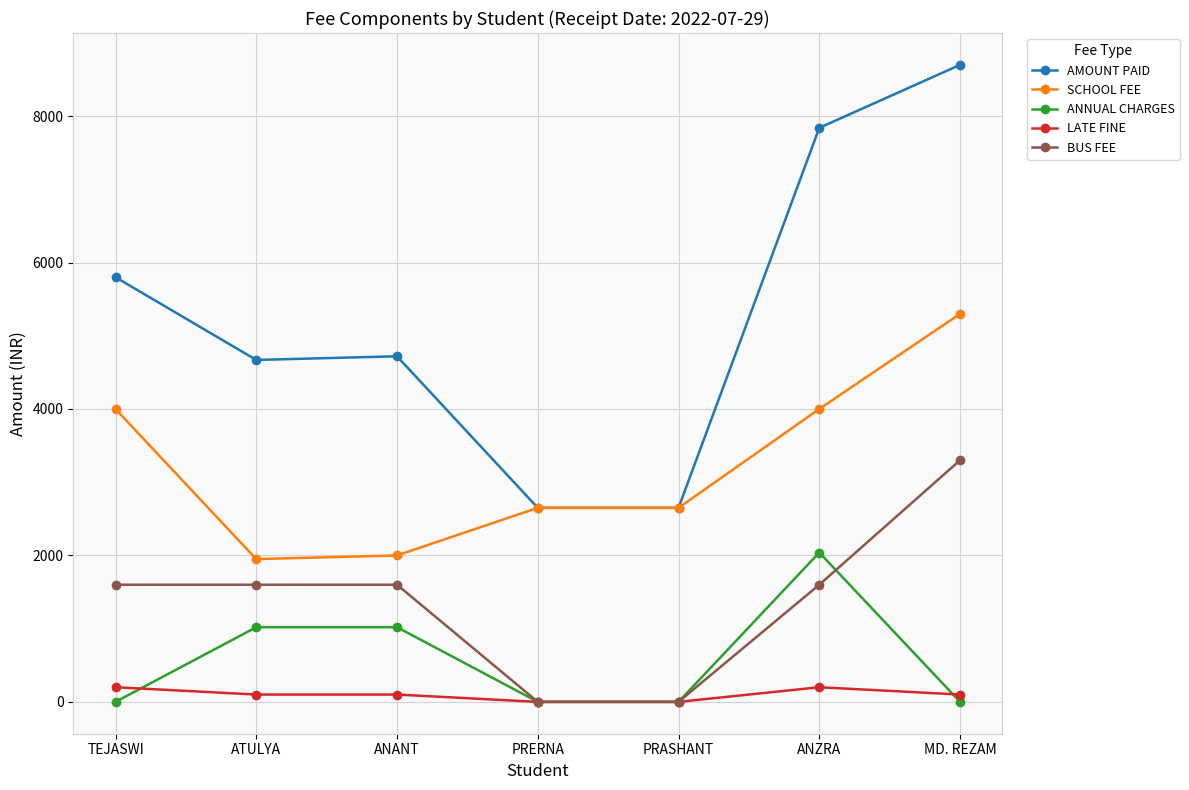

Count the BUS FEE values in the range 0 to 1600.

6